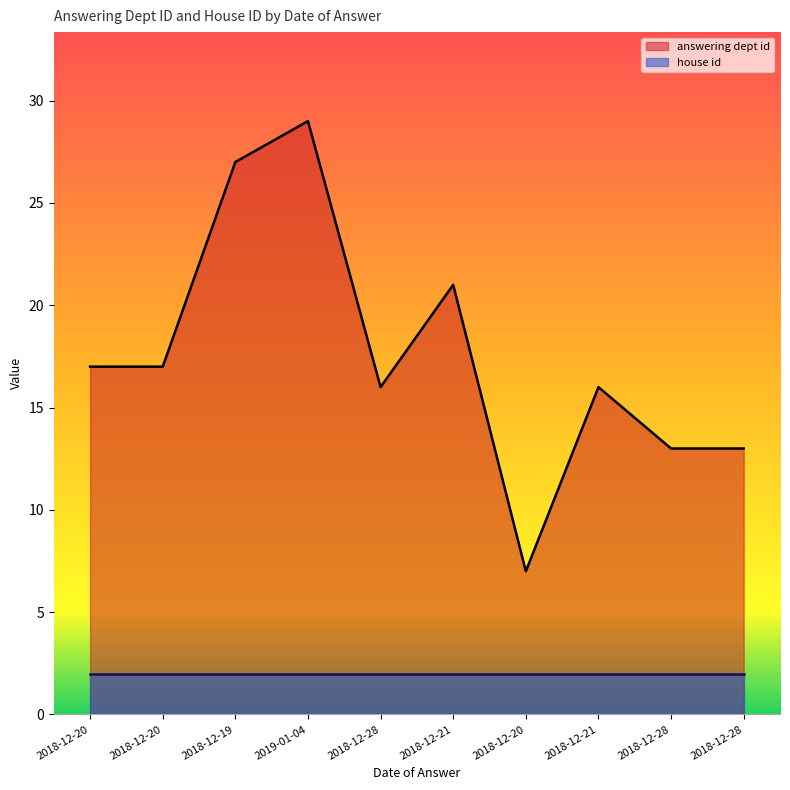

Which has a higher value, 2018-12-20 or 2018-12-21?

2018-12-21